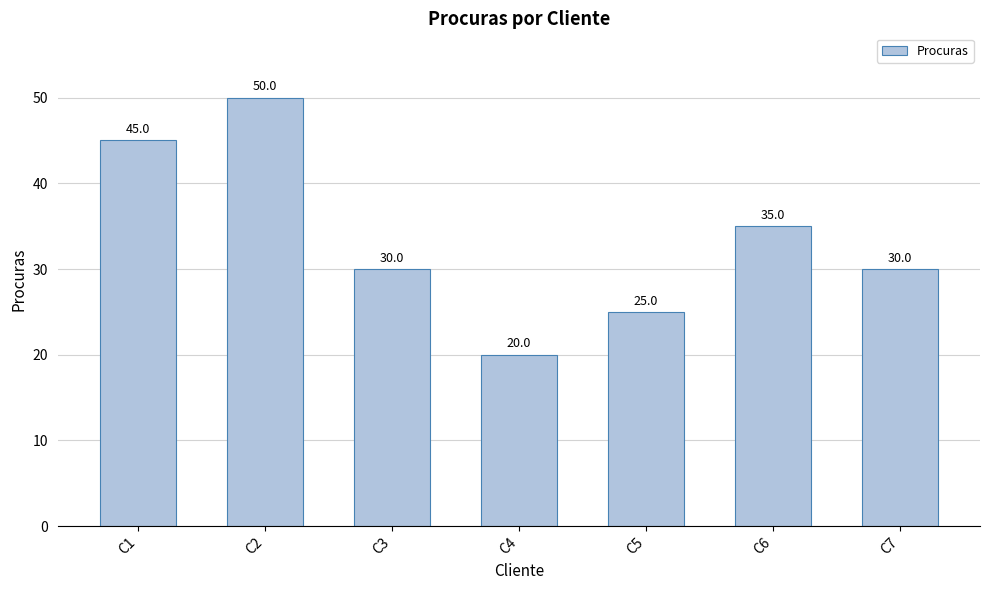

Where does the data first go above 30?

C1